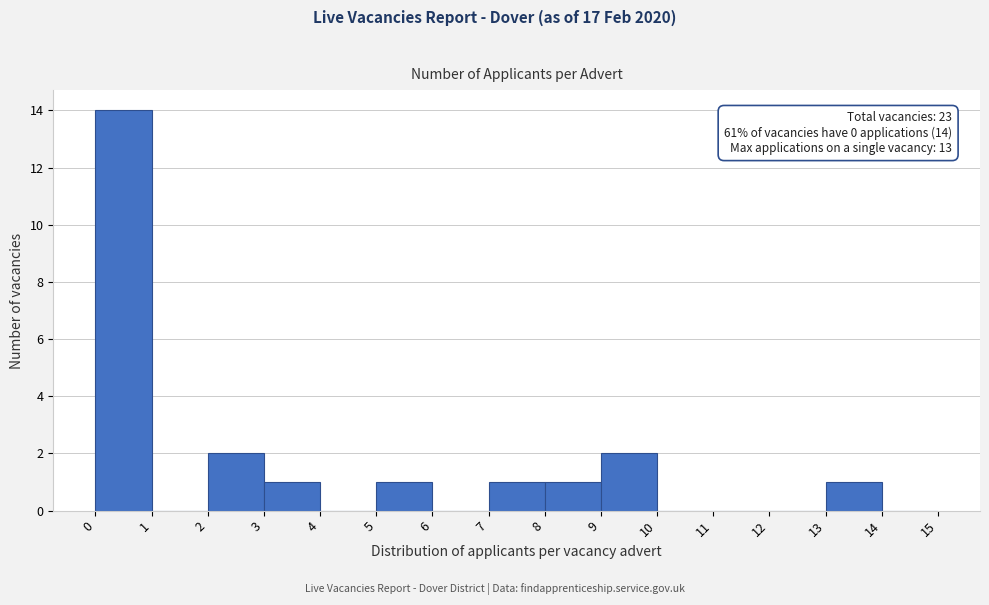

Which range on the x-axis has the tallest bar?

0 to 1